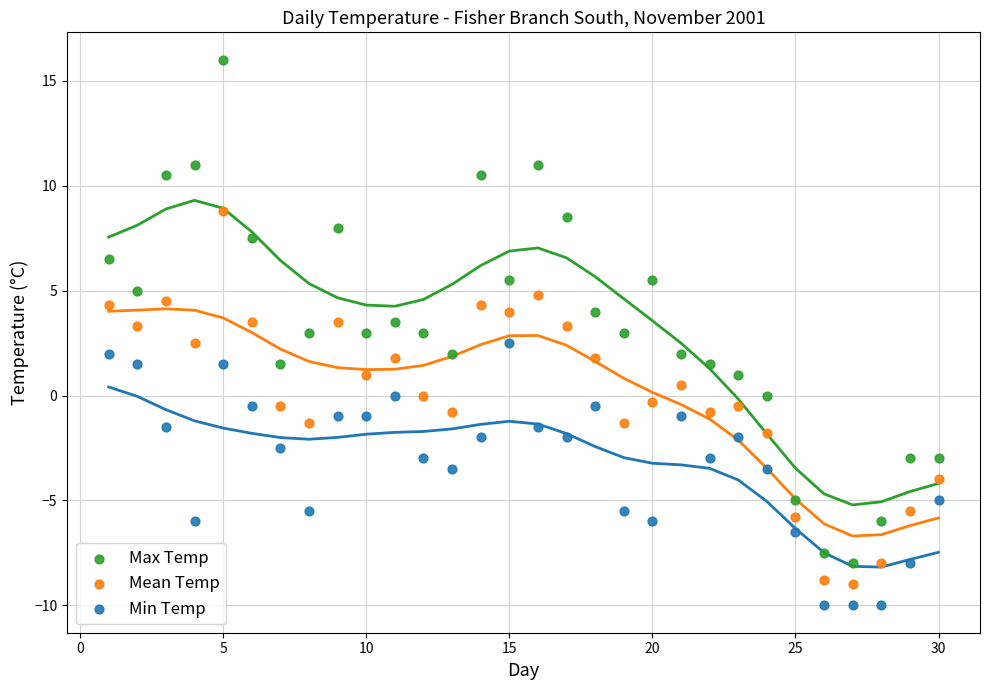

Across all data points, what is the range of Y values (max minus min)?

26.0